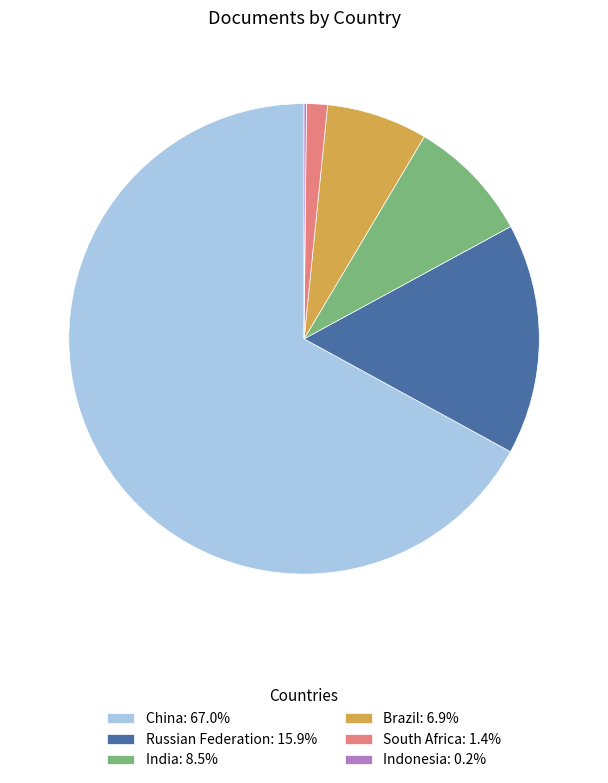

Approximately how many times larger is the value at Brazil compared to Russian Federation?

0.4